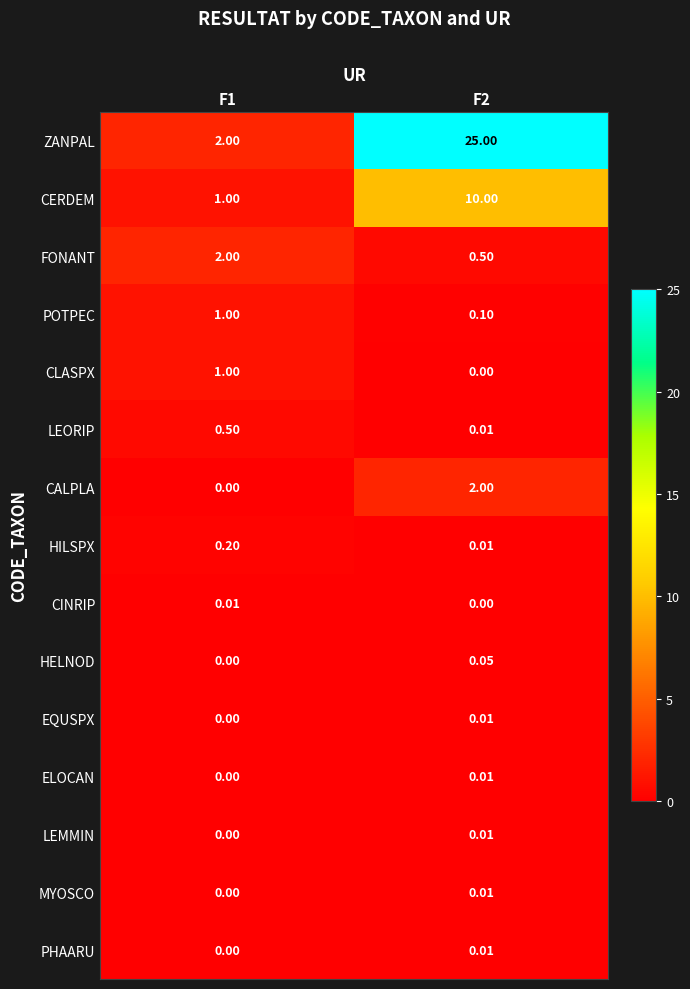

Which series has the largest total across all categories?

ZANPAL